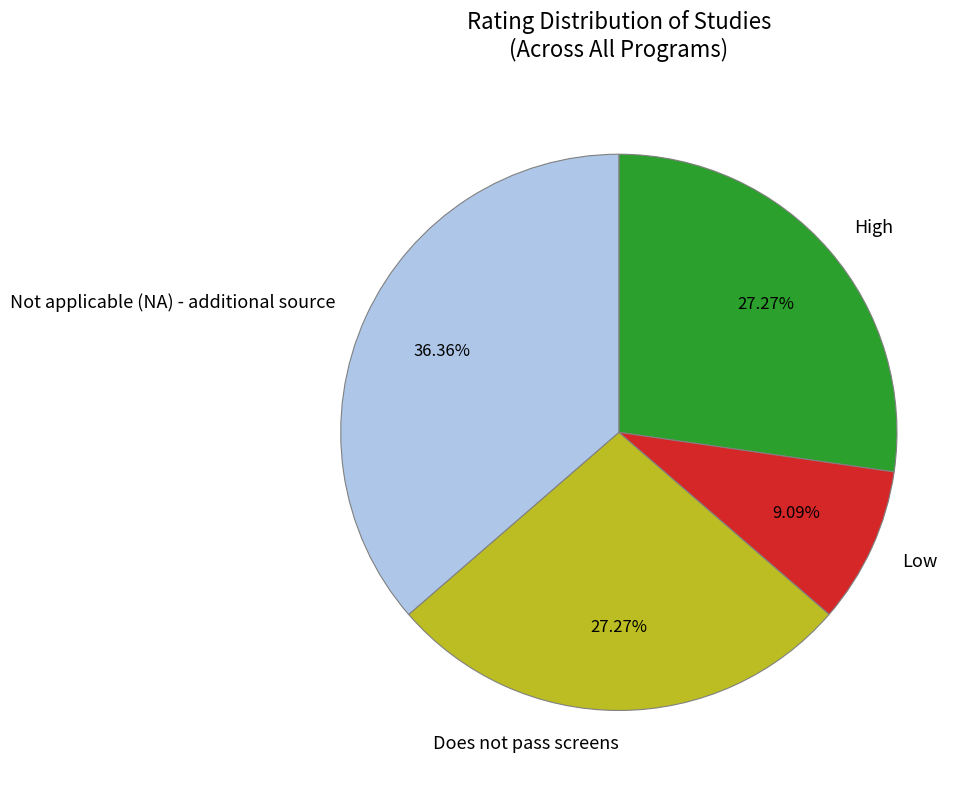

Is there a majority slice in this chart?

No